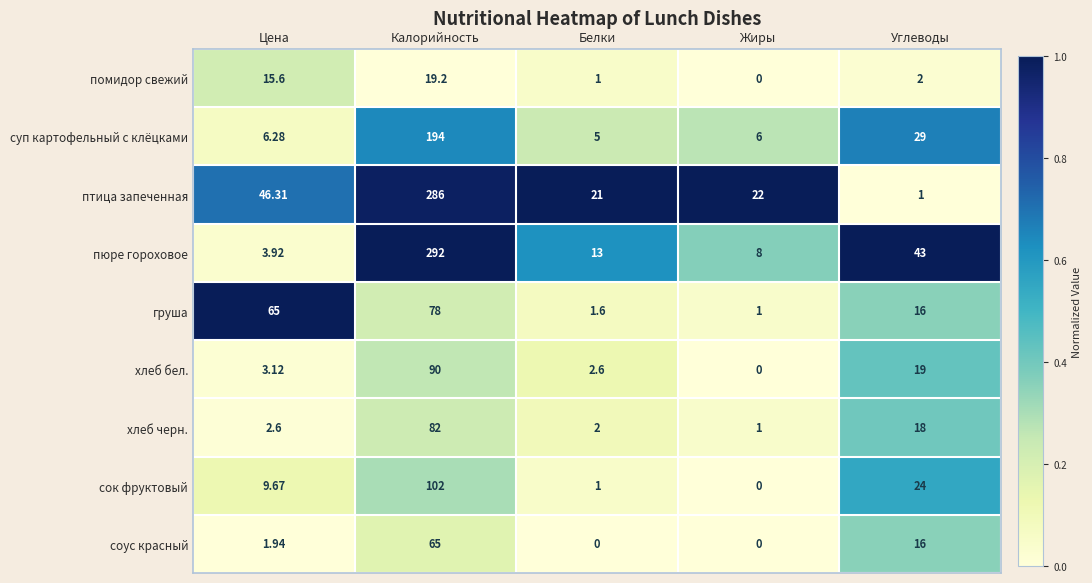

Which series has the largest total across all categories?

птица запеченная